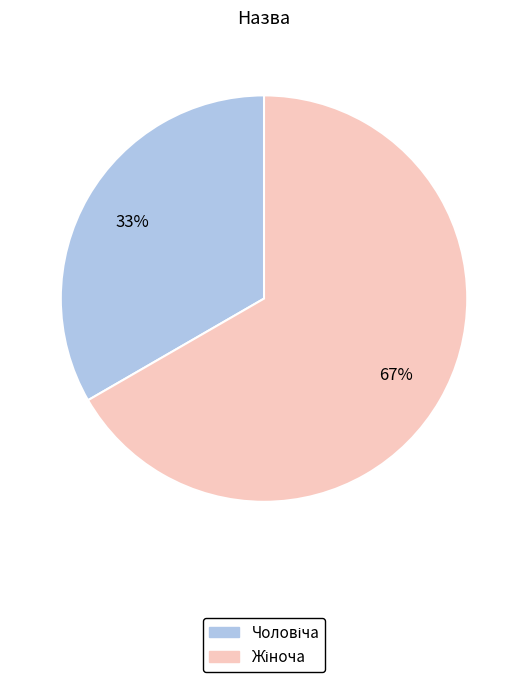

Rank the categories by value from lowest to highest.

Чоловіча, Жіноча